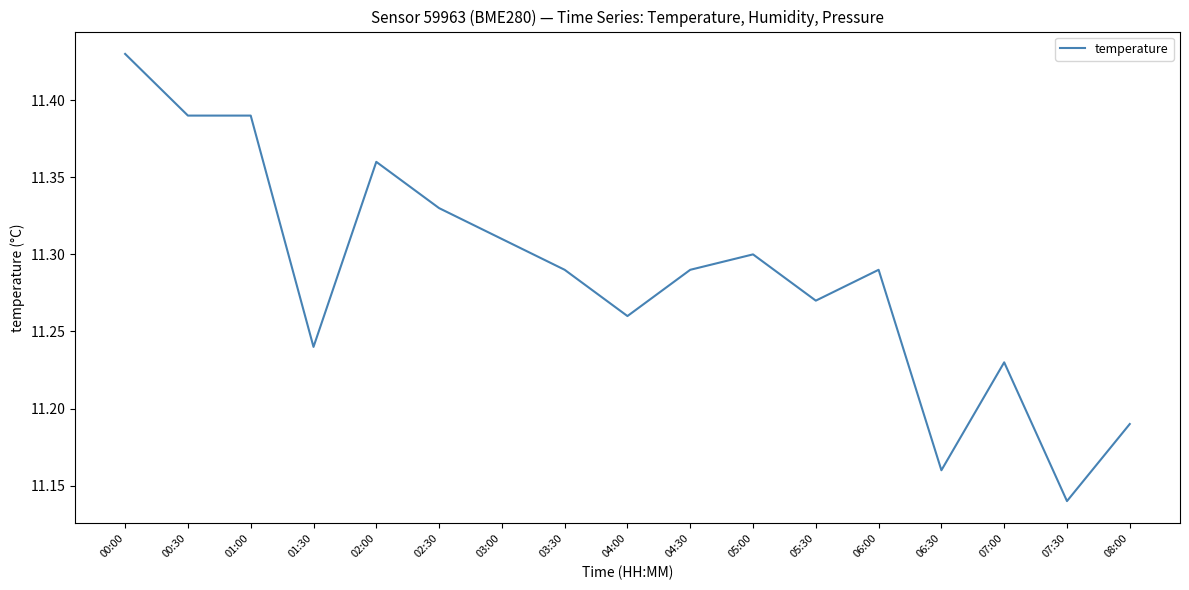

Approximately how many times larger is the value at 07:30 compared to 04:00?

1.0